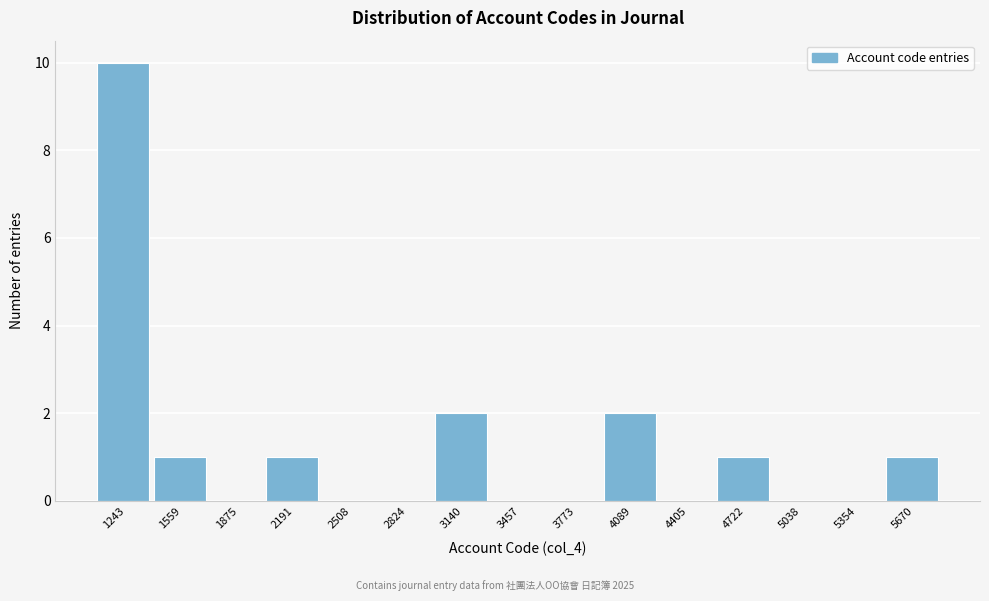

Reading left to right, transcribe this chart: for each bar, give the range it covers on the x-axis and its height. Neither the bar edges nor the heights are printed on the chart, so give them approximately, as read against the axes.

1100 to 1400: 10
1400 to 1700: 1
1700 to 2050: 0
2050 to 2350: 1
2350 to 2650: 0
2650 to 3000: 0
3000 to 3300: 2
3300 to 3600: 0
3600 to 3950: 0
3950 to 4250: 2
4250 to 4550: 0
4550 to 4900: 1
4900 to 5200: 0
5200 to 5500: 0
5500 to 5850: 1